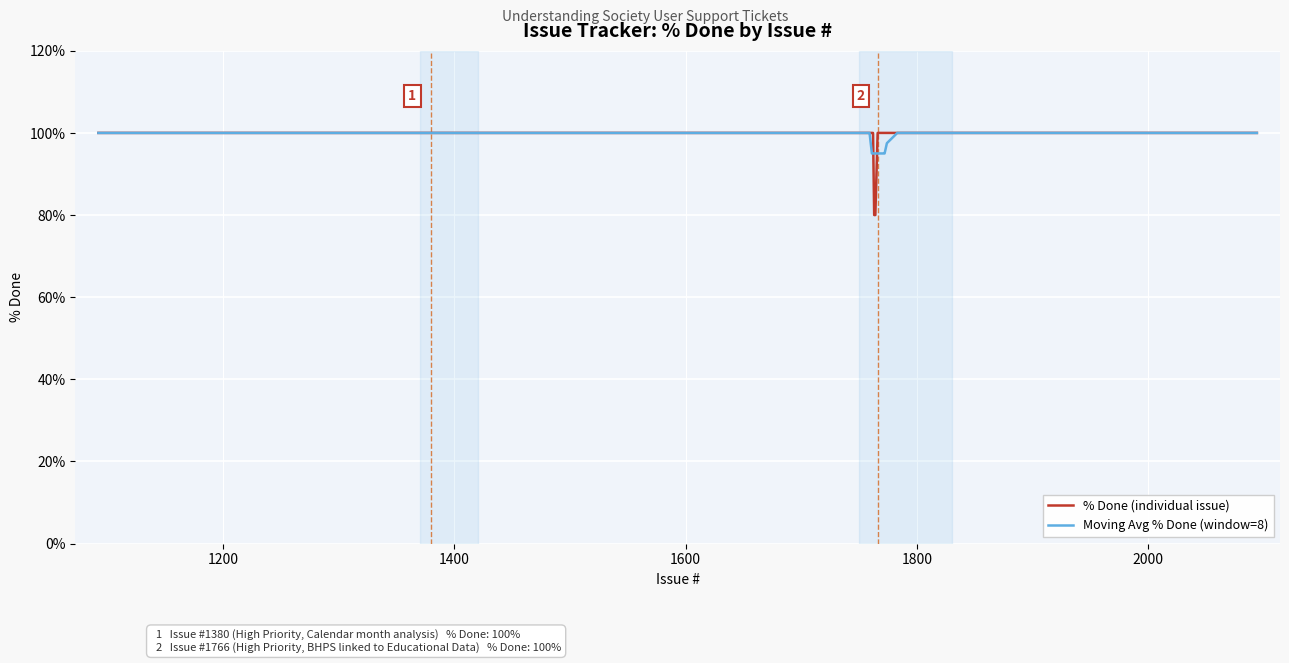

What is the greatest value displayed?

100.0